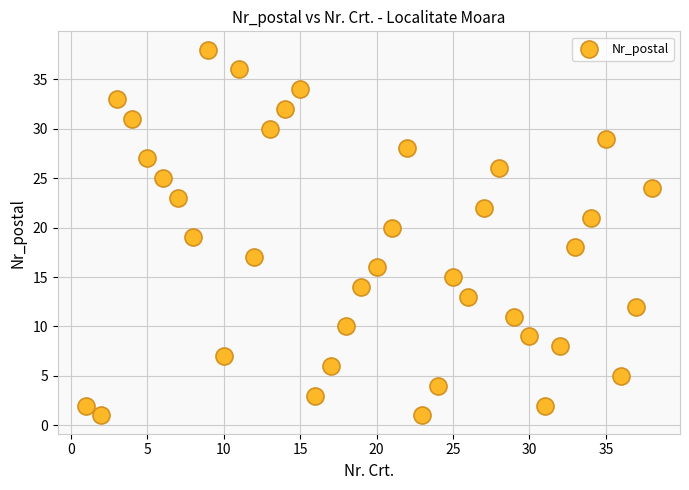

What is the range of X values (max minus min)?

37